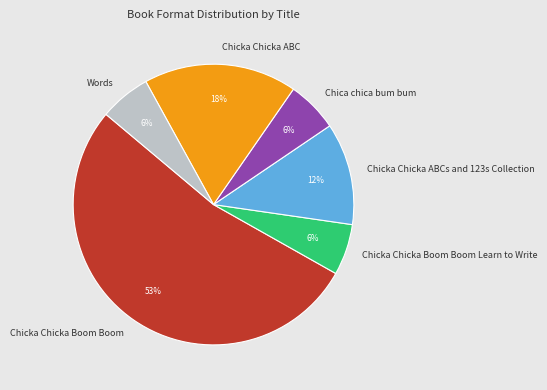

Which slice is the largest?

Chicka Chicka Boom Boom